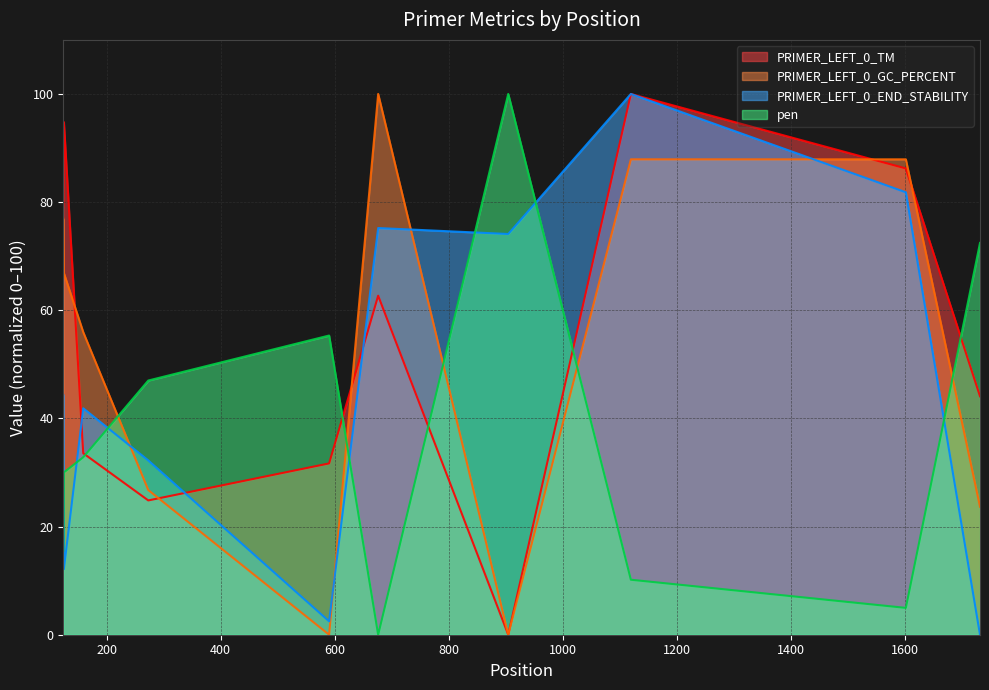

Rank the series by their maximum value, from highest to lowest.

PRIMER_LEFT_0_GC_PERCENT, pen, PRIMER_LEFT_0_END_STABILITY, PRIMER_LEFT_0_TM